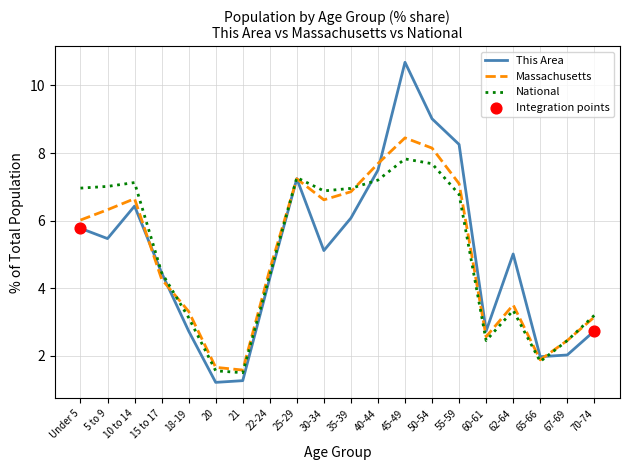

What is the total value across all series at 65-66?

5.7